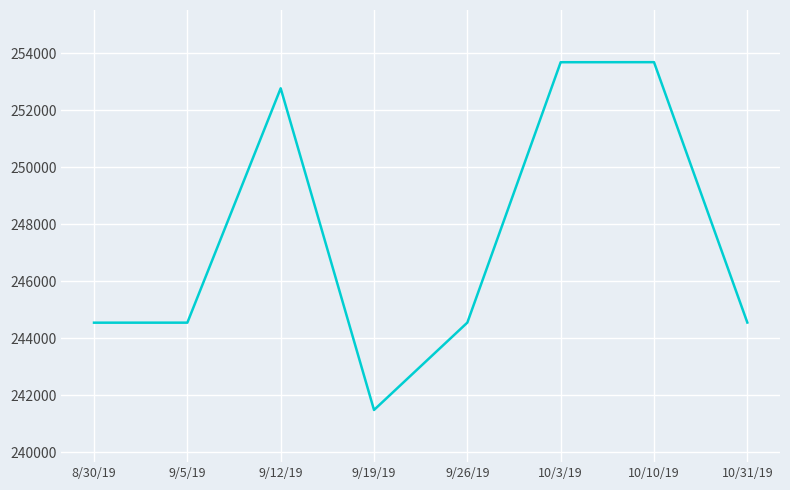

Approximately how many times larger is the value at 9/12/19 compared to 9/19/19?

1.0